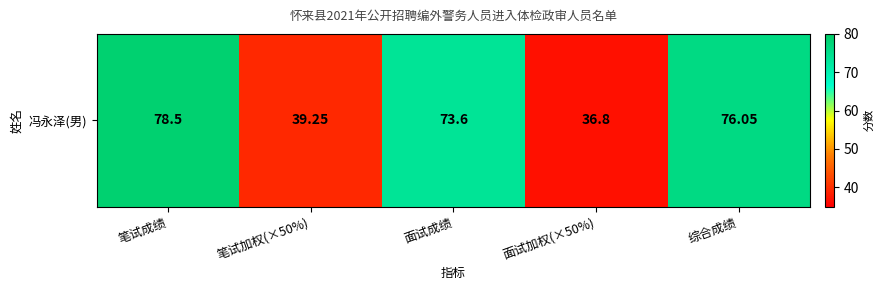

Which category has the highest value across all series?

笔试成绩